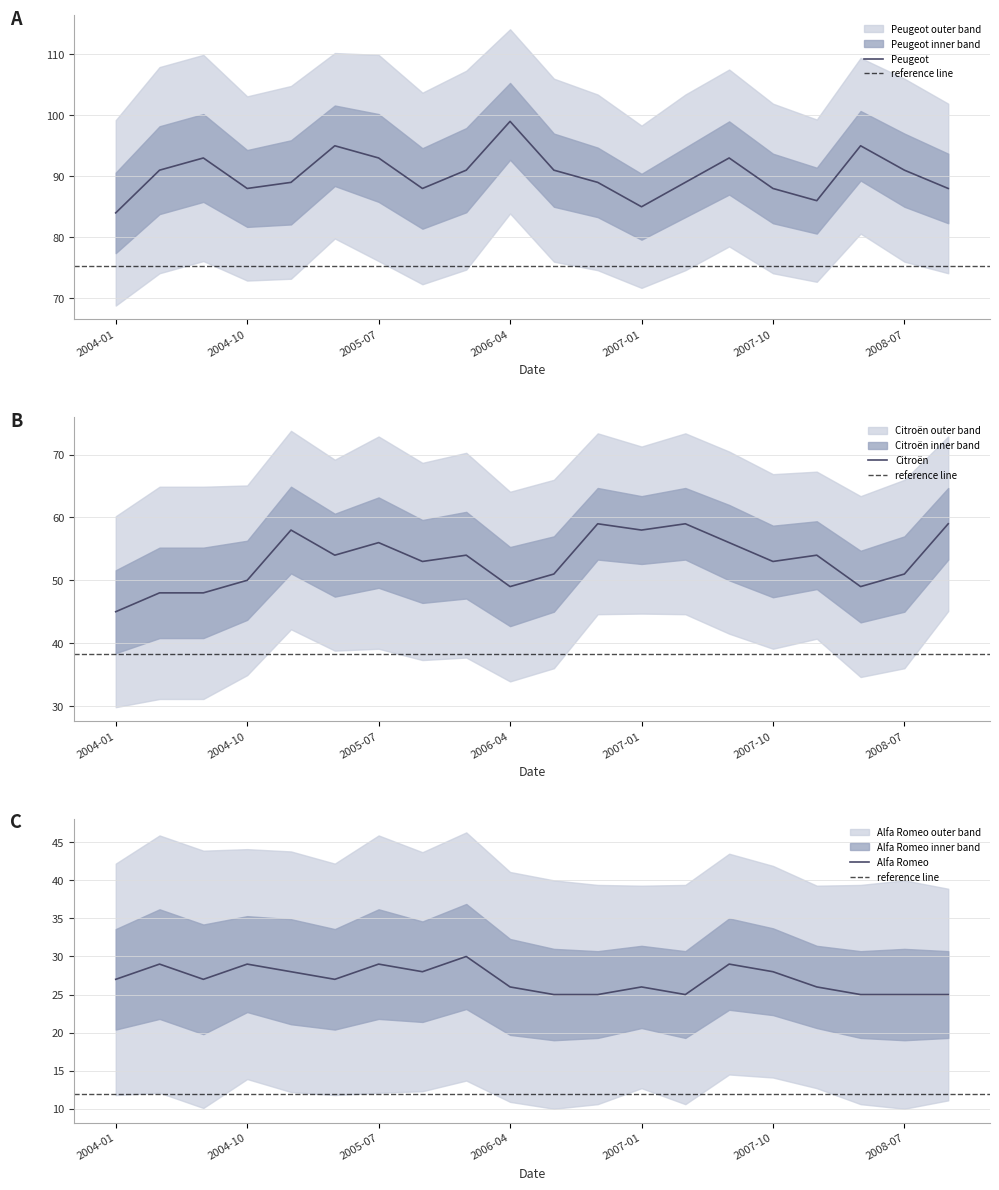

True or false: Citroën and Alfa Romeo intersect in this chart.

False